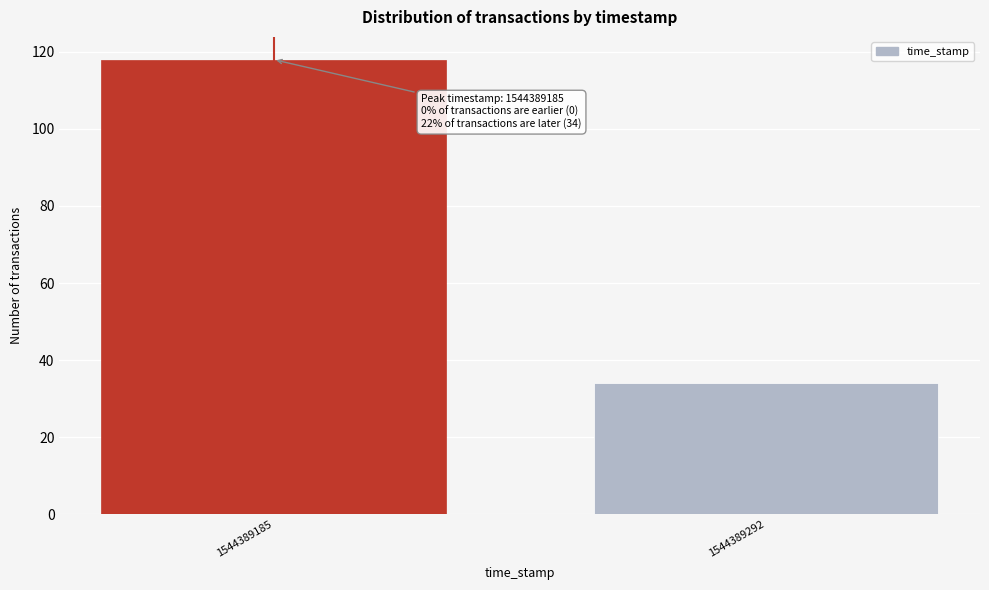

Reading left to right, extract all data points from this chart.

118	34